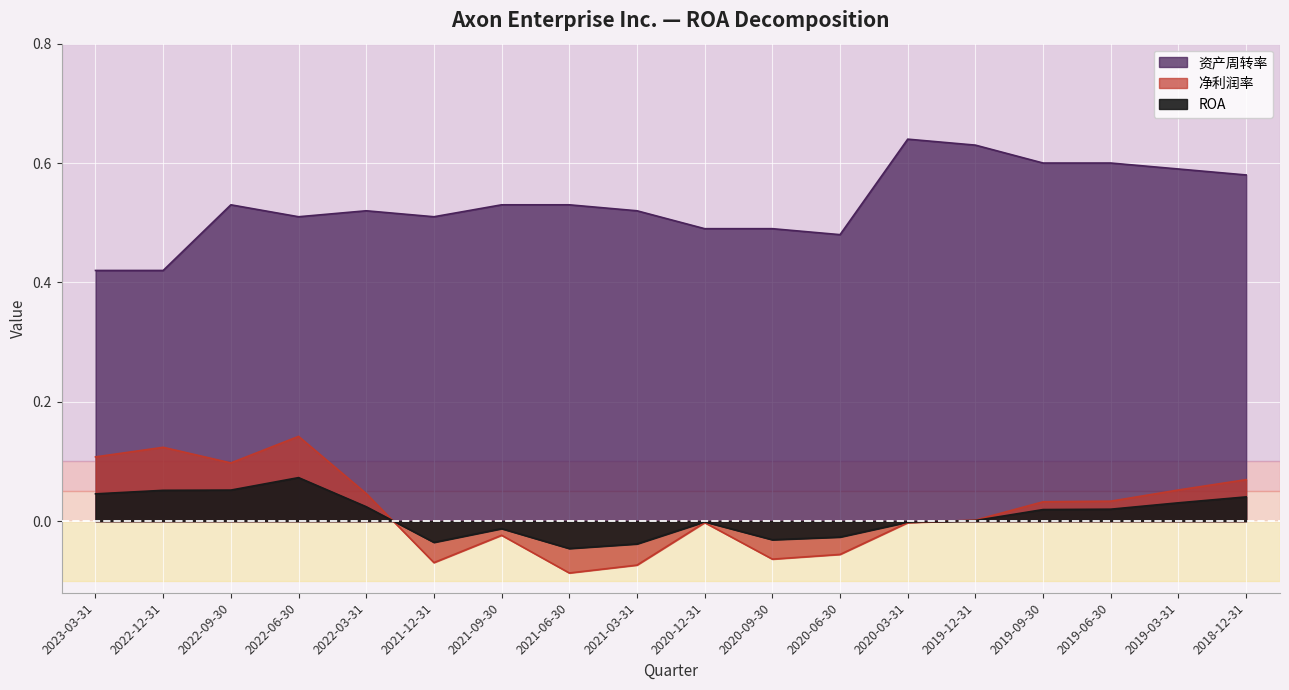

Does the chart display data point markers on the line(s)?

No